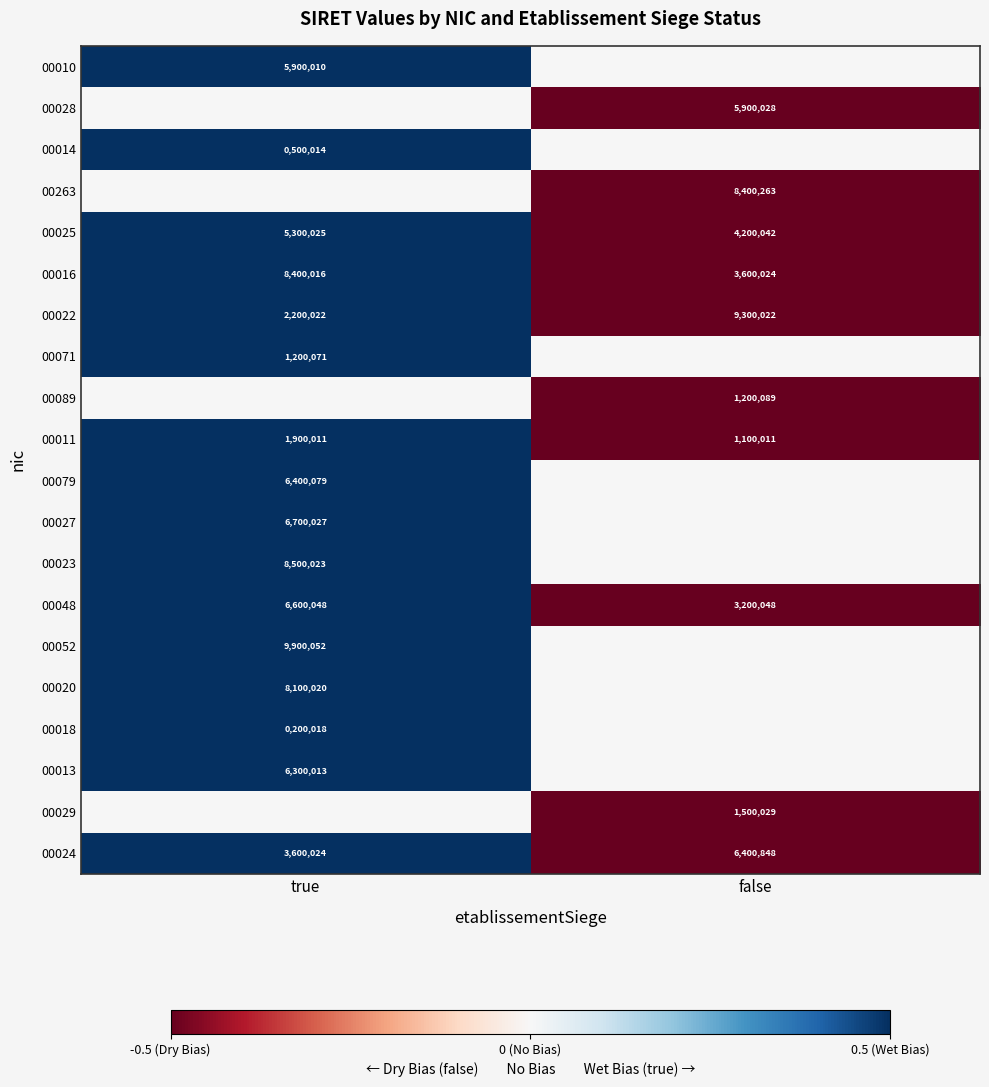

True or false: 00010 has a value of 5900010 at true.

True